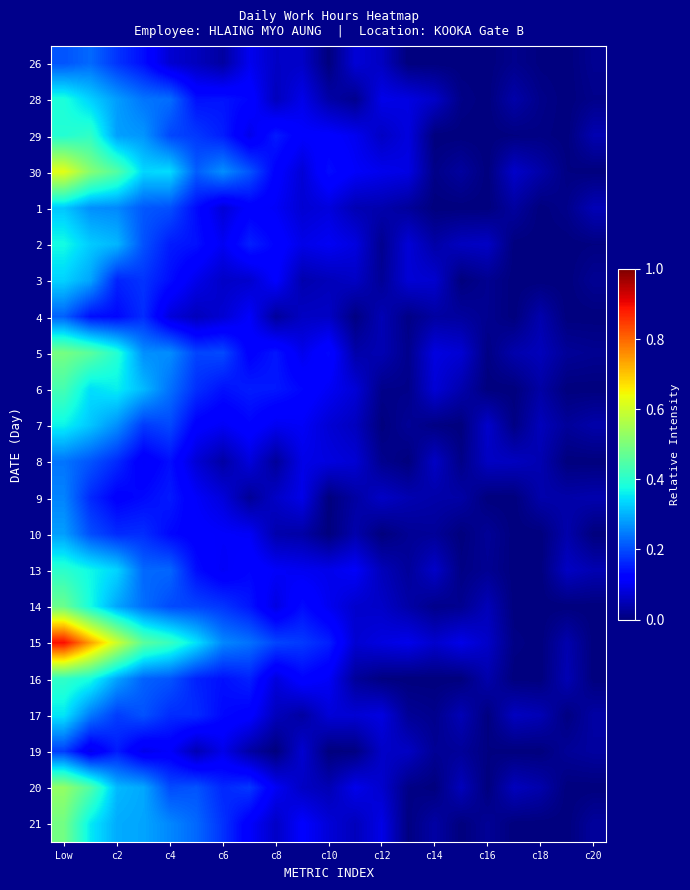

At which category does the chart reach its minimum across all series?

c10